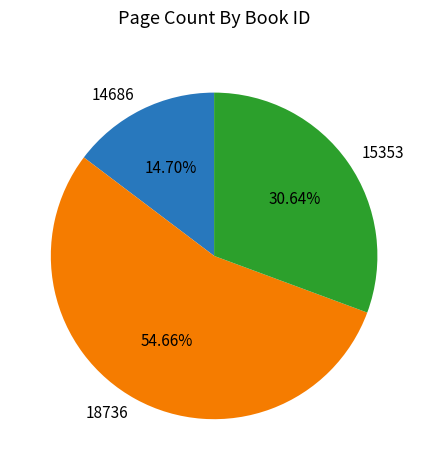

Does 18736 represent more than half of the total?

Yes